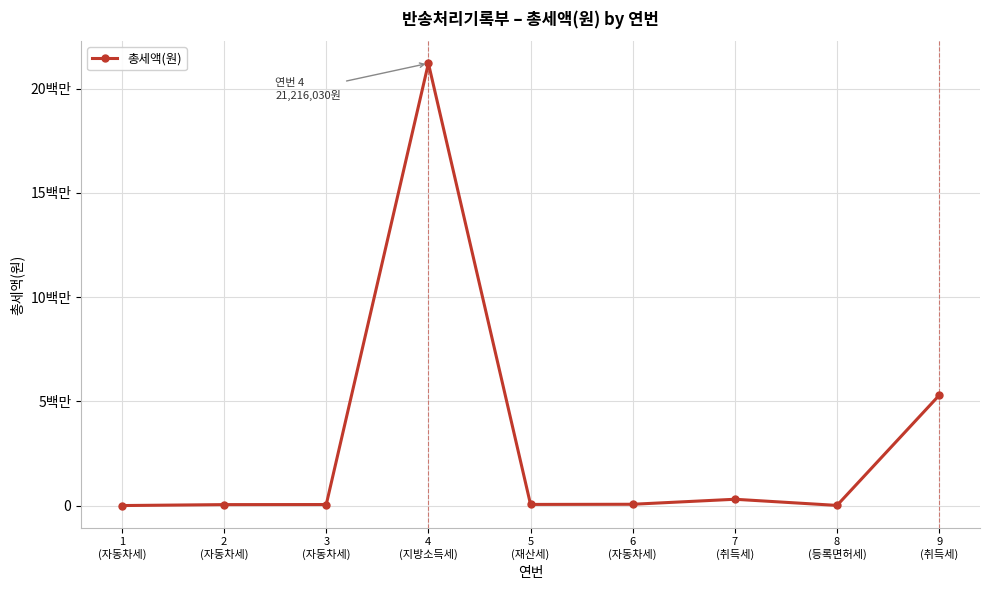

The value at 5
(재산세) is 56440. True or false?

True